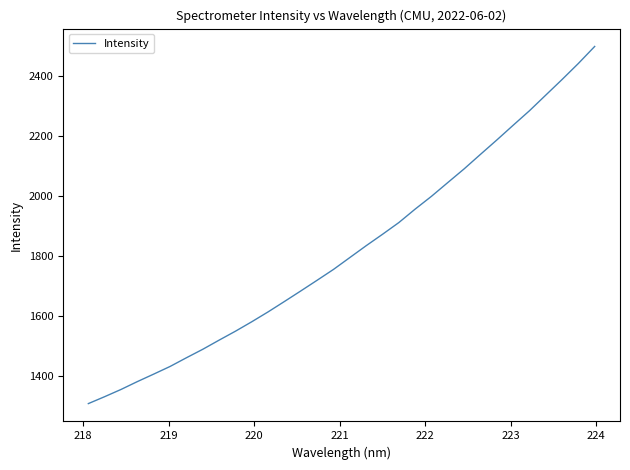

What is the maximum value shown in the chart?

2500.1